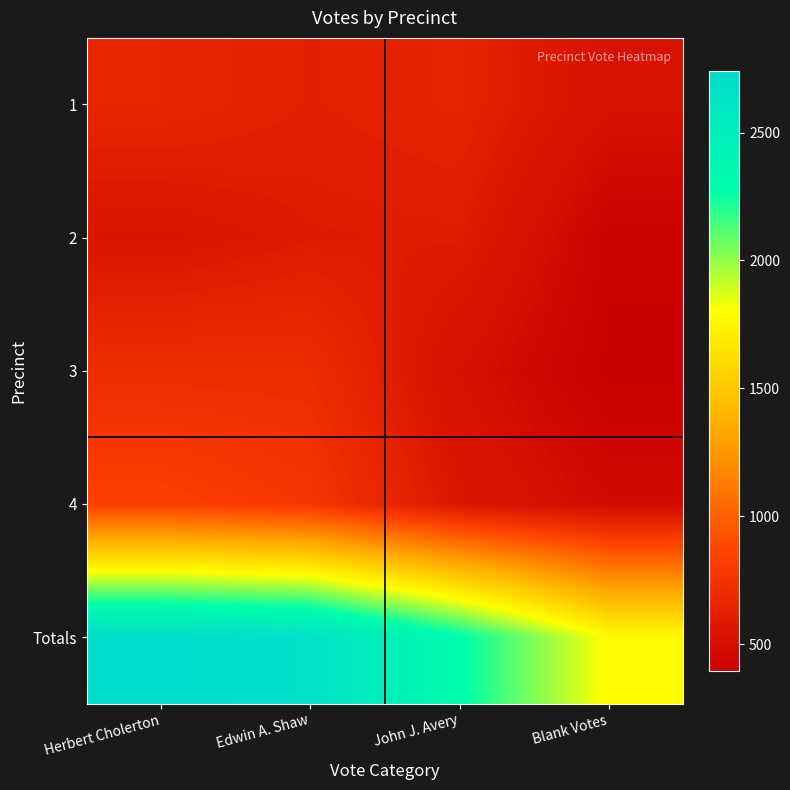

At which category is the sum across all series the highest?

Herbert Cholerton